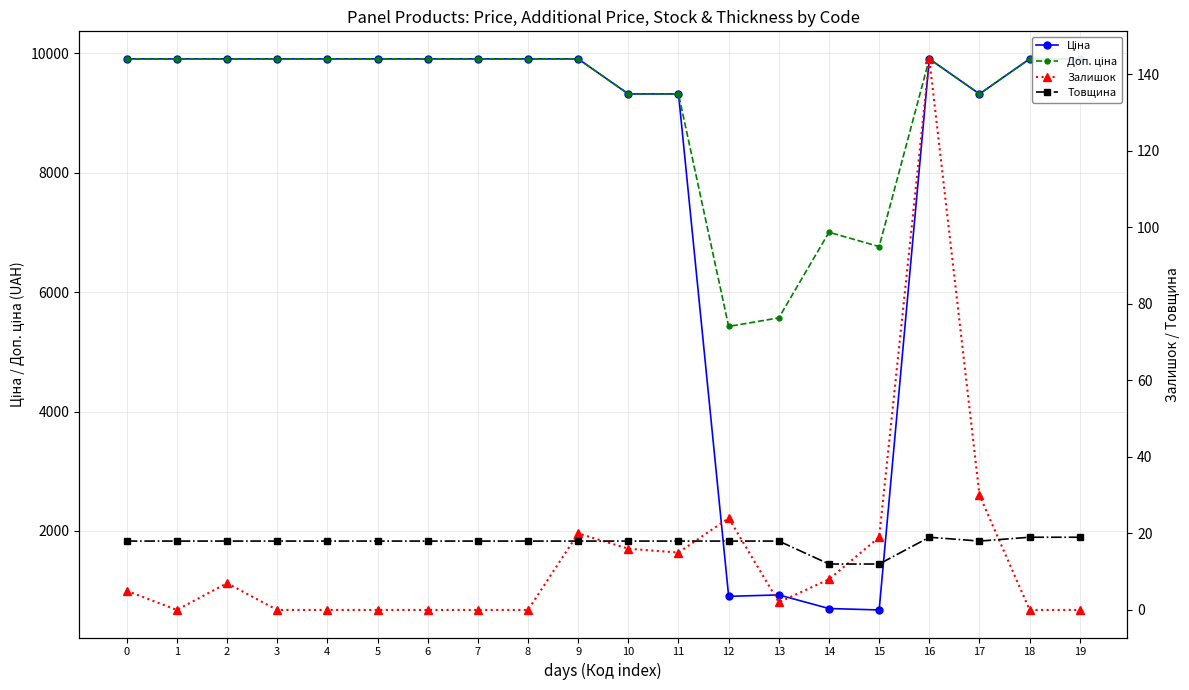

What is the value of the Ціна point at the 1st from the left?

9908.5